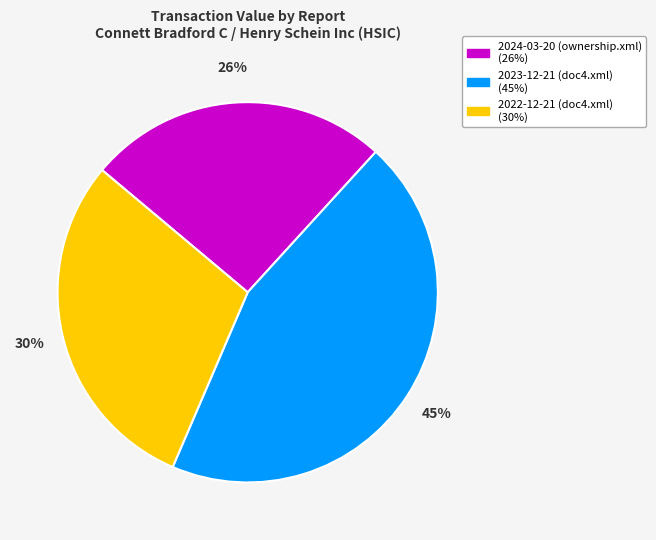

Is 2023-12-21 (doc4.xml) the majority of the pie?

No